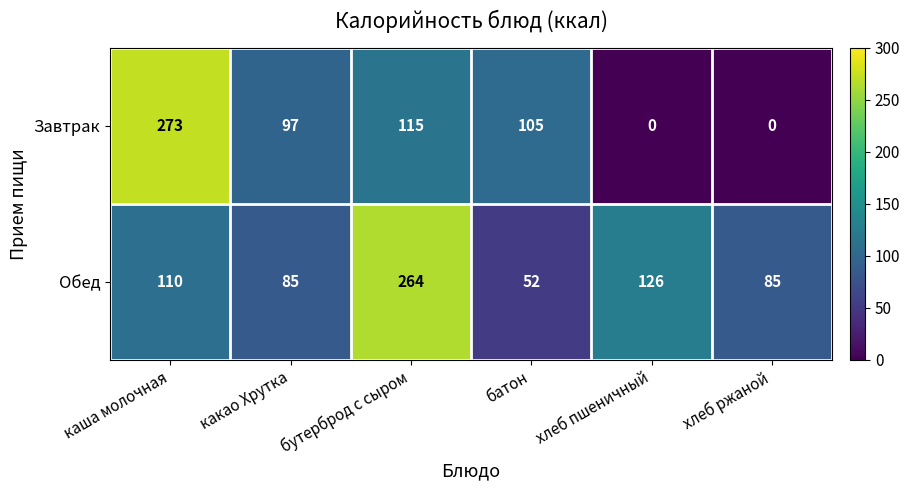

Which category has the highest value across all series?

каша молочная